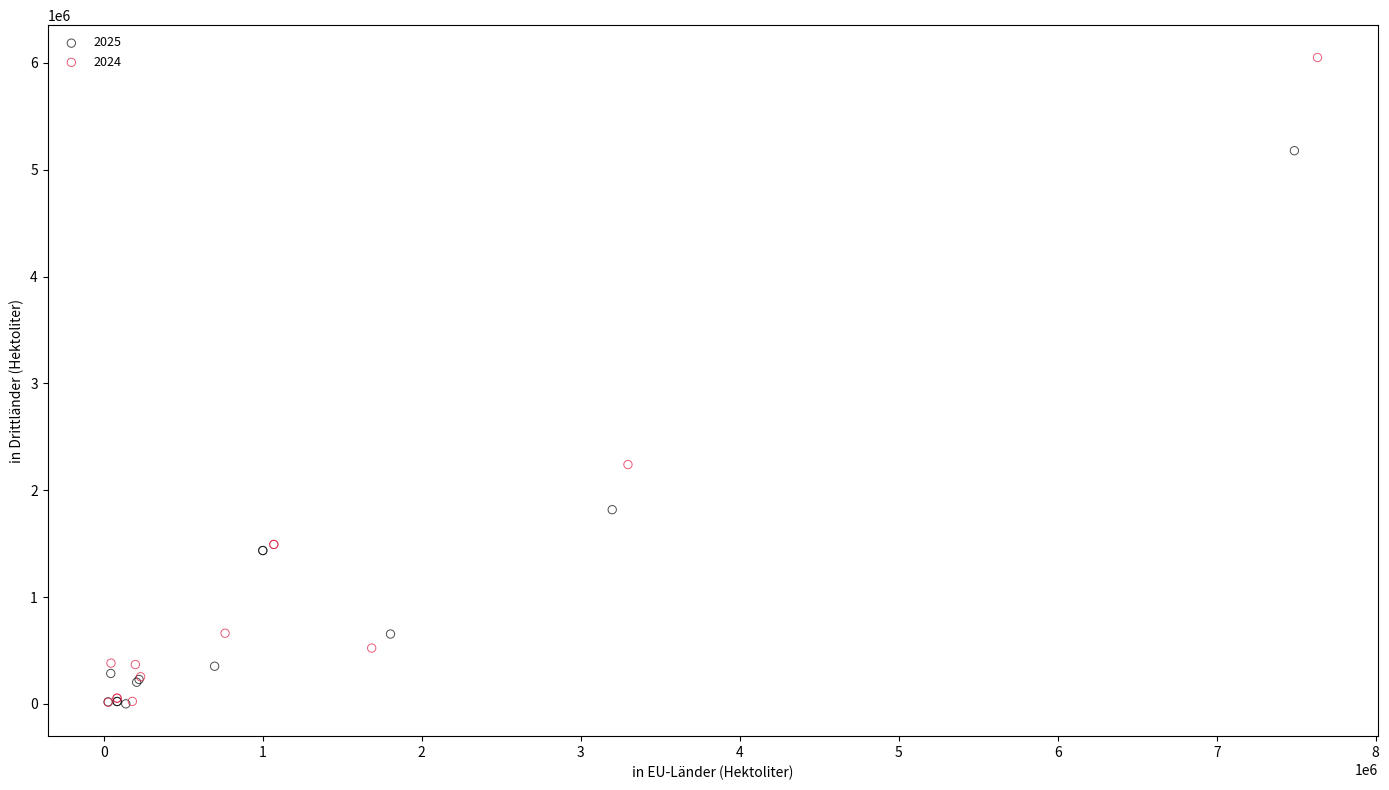

Which series contains the highest Y value?

2024